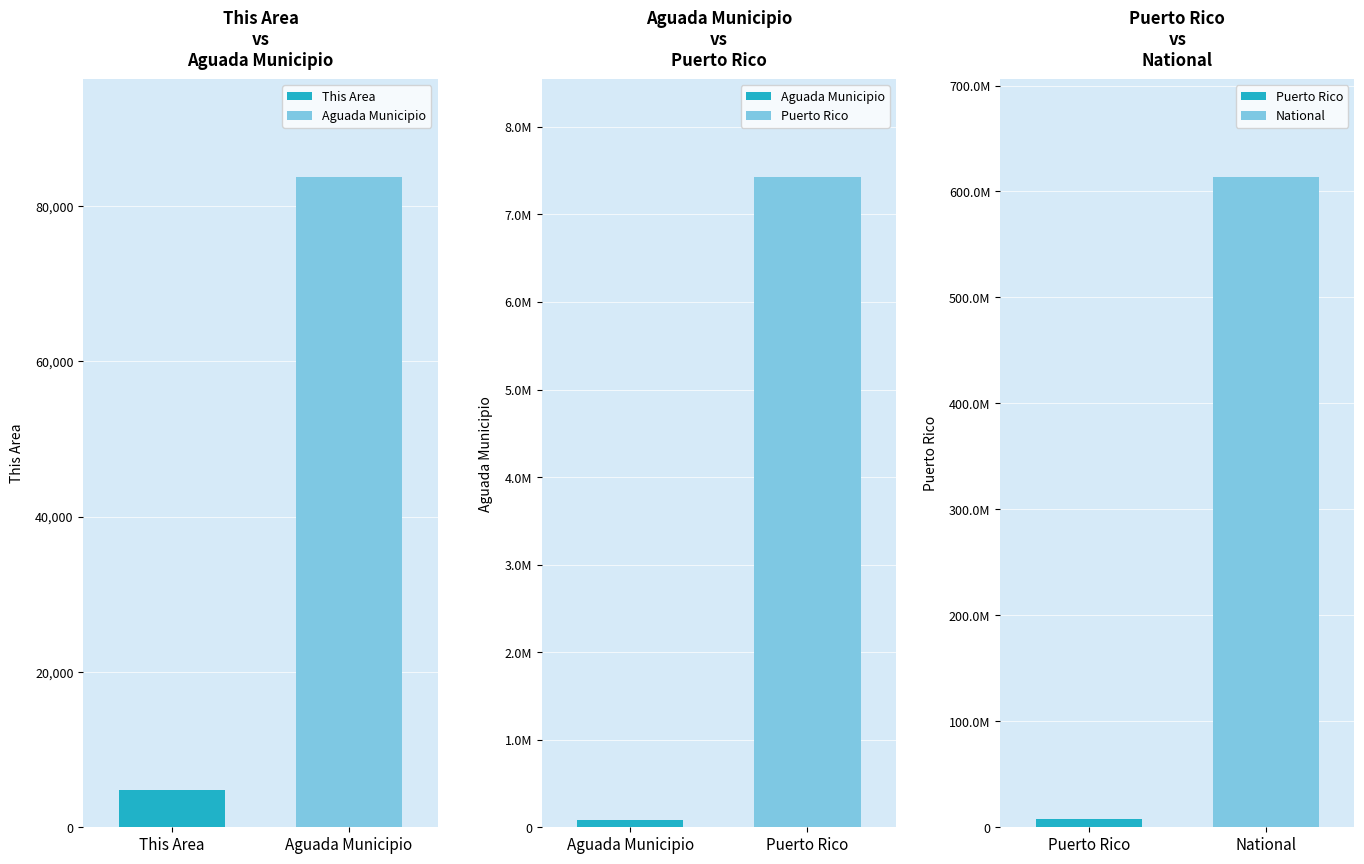

List the series in order of their peak value, highest first.

National, Puerto Rico, Aguada Municipio, This Area